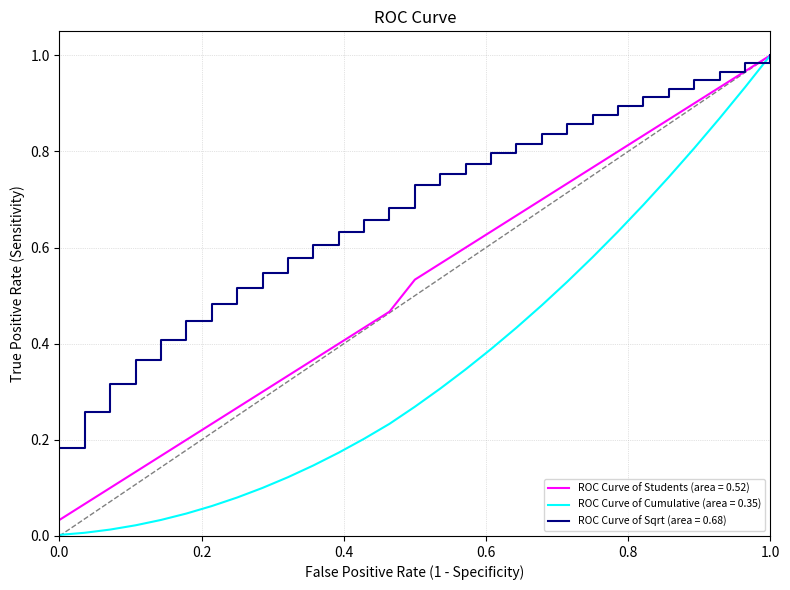

List the series in order of their overall mean, lowest first.

ROC Curve of Cumulative (area = 0.35), ROC Curve of Students (area = 0.52), ROC Curve of Sqrt (area = 0.68)